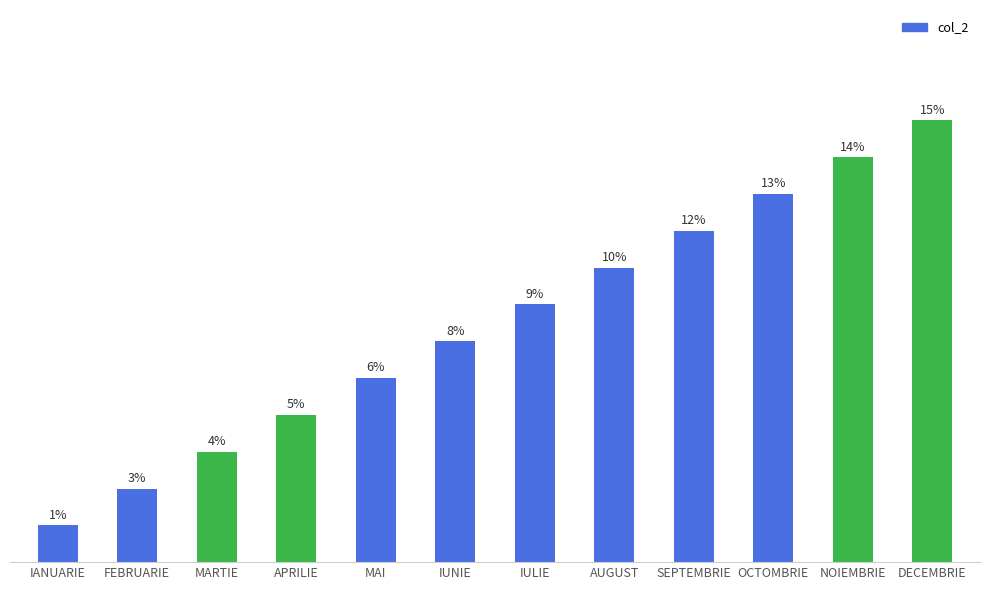

Which label corresponds to the smallest value in the chart?

IANUARIE